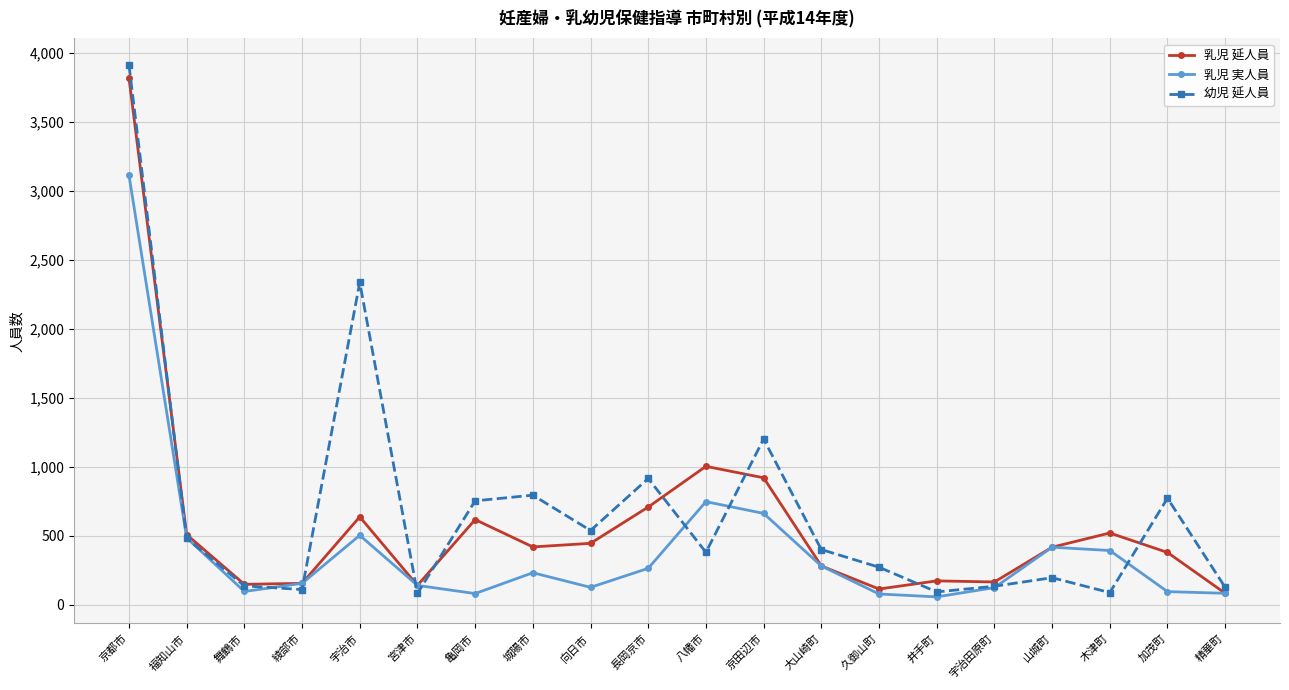

How many interior local valleys does the 幼児 延人員 series have?

6